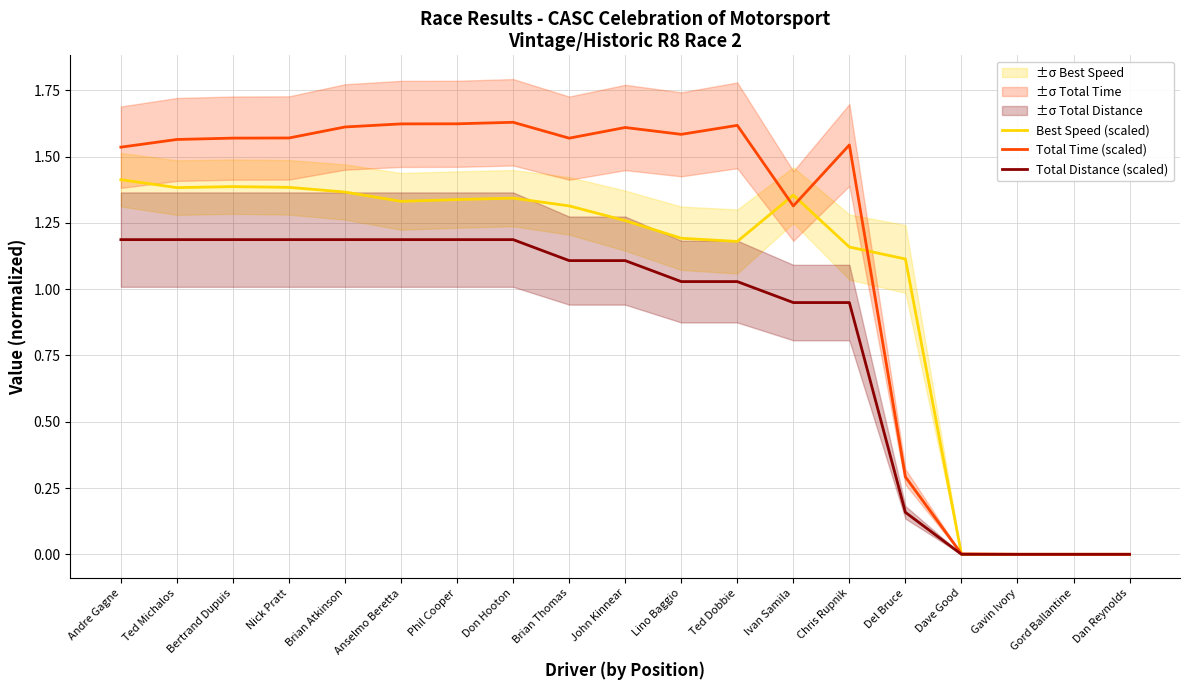

At which label does Best Speed (scaled) first exceed 1?

Andre Gagne